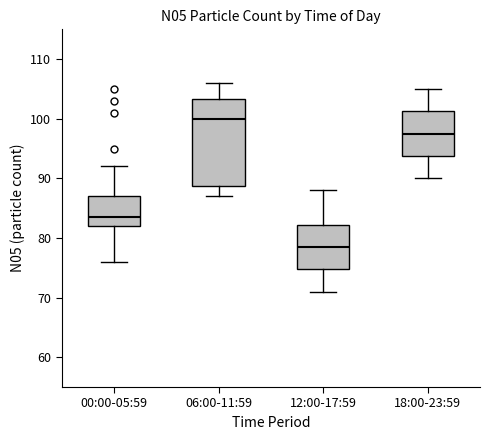

Which box's median line is the highest?

06:00-11:59